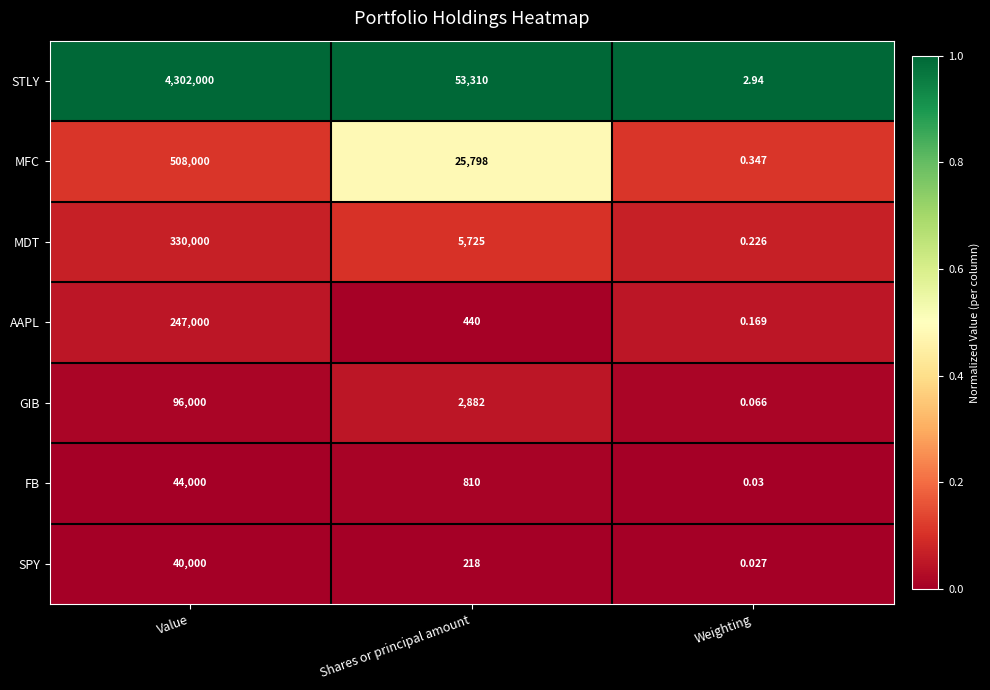

Which series has the largest total across all categories?

STLY